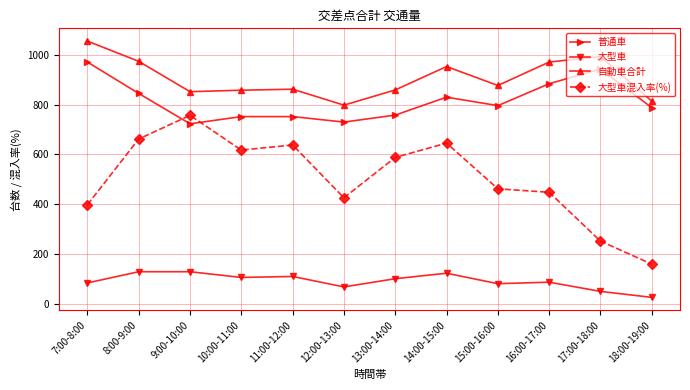

Is the value of 大型車 at 11:00-12:00 greater than the value of 普通車 at 8:00-9:00?

No